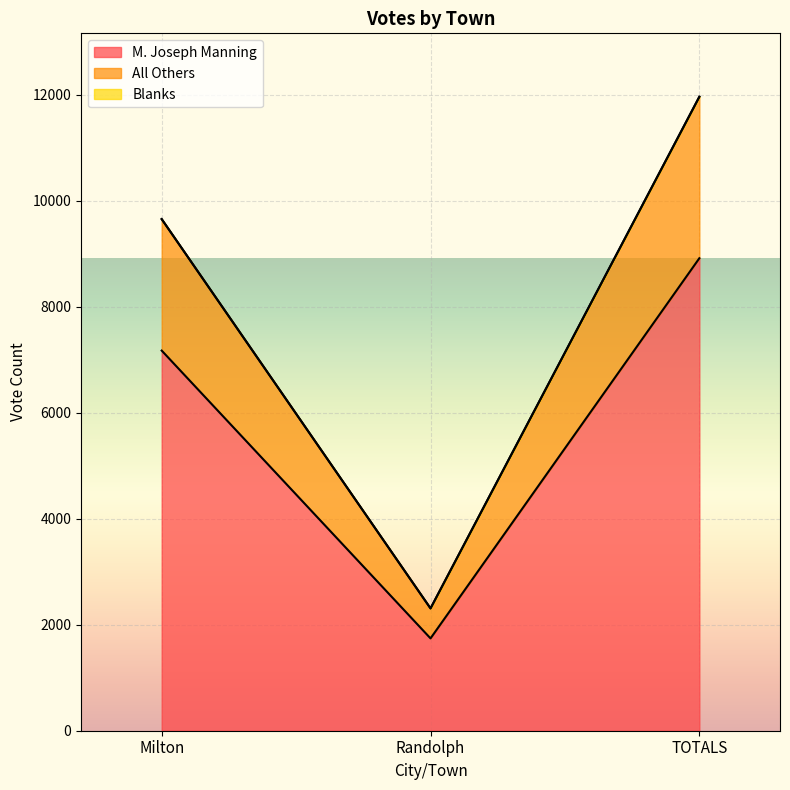

Does the chart display data point markers on the line(s)?

No